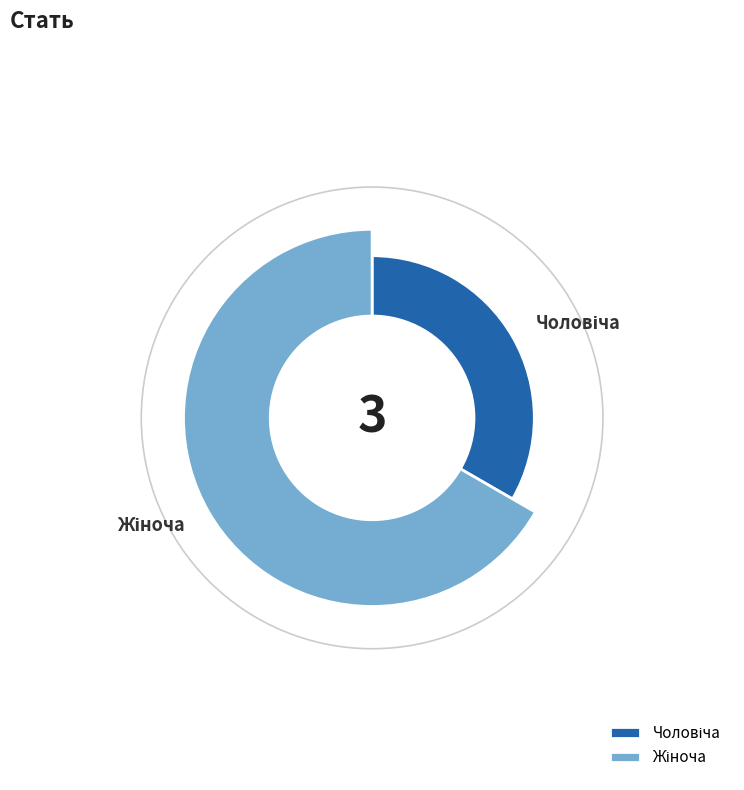

Rank the categories by value from lowest to highest.

Чоловіча, Жіноча